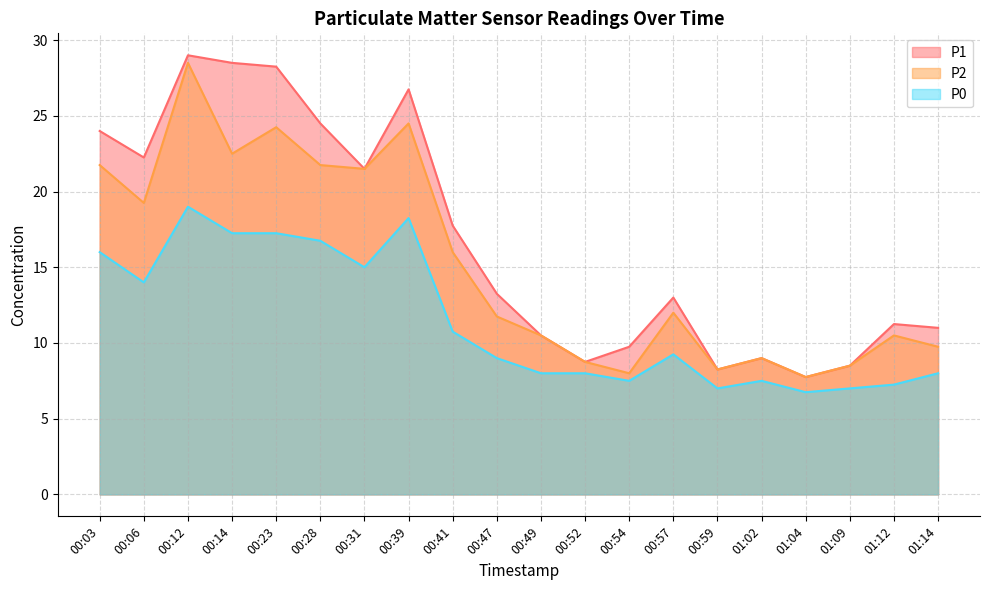

What is the smallest value displayed?

6.8